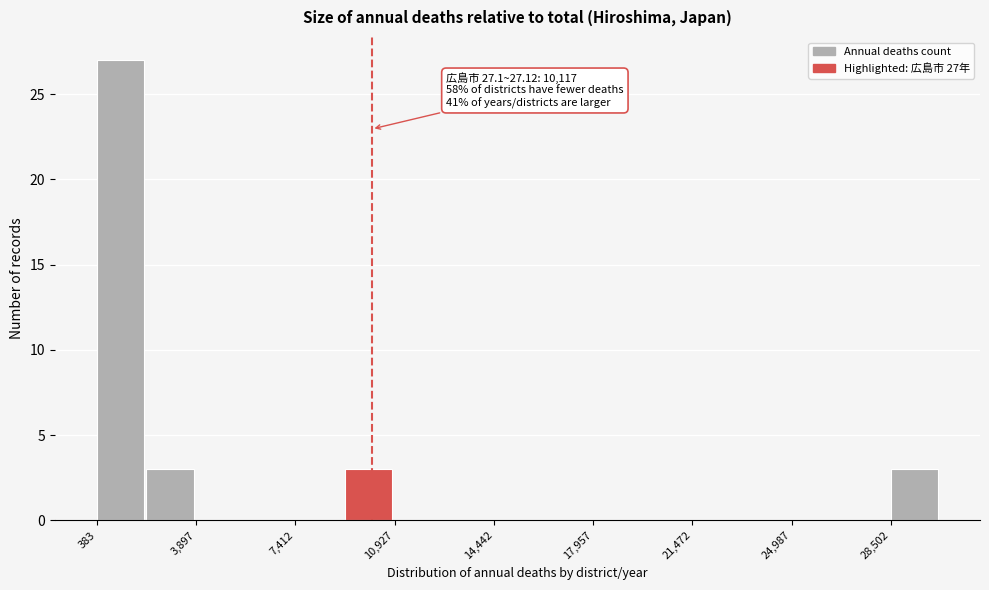

Read against the x-axis, roughly where is the centre of the tallest bar?

1000